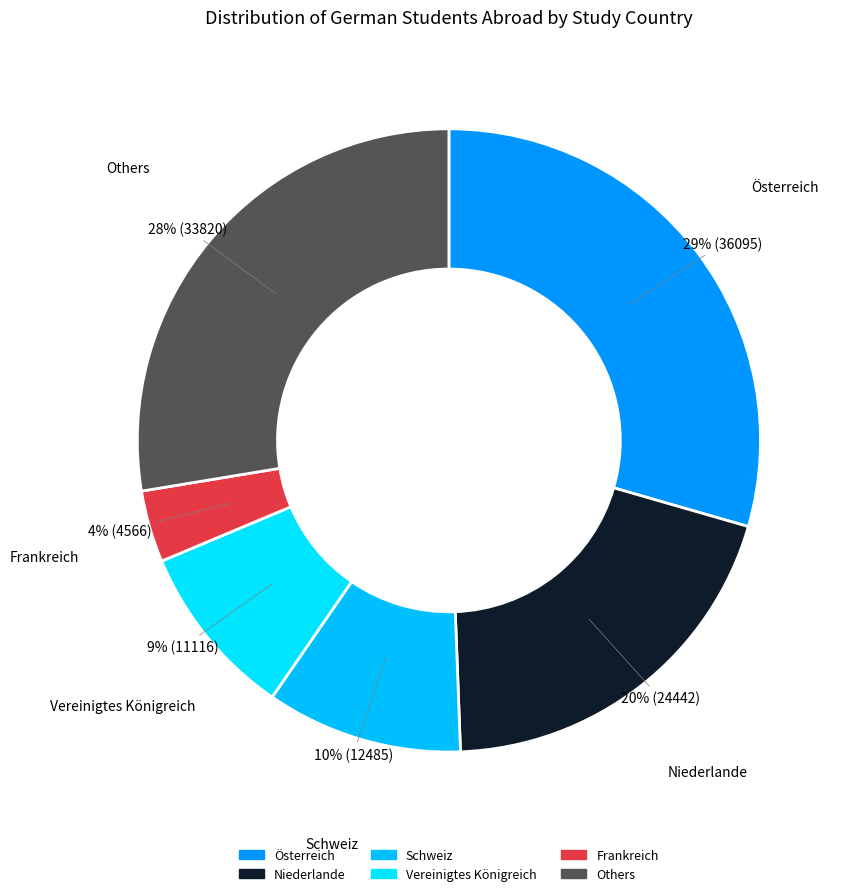

Count the number of slices in the pie.

6